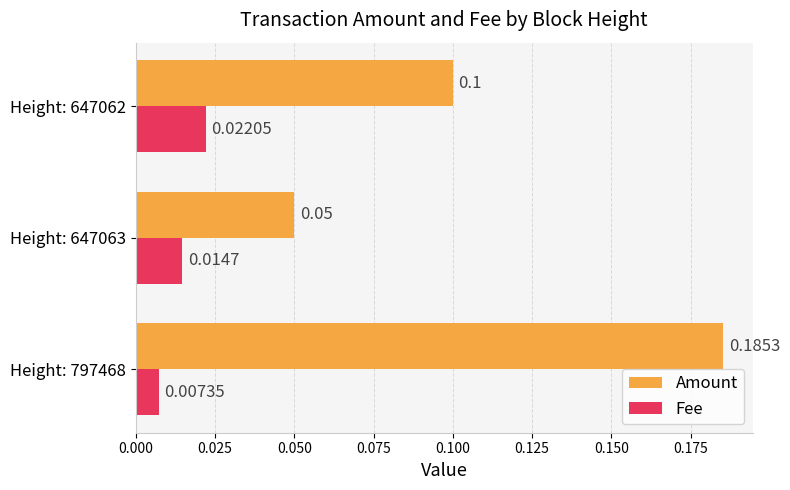

At how many categories does at least one series exceed 0?

3